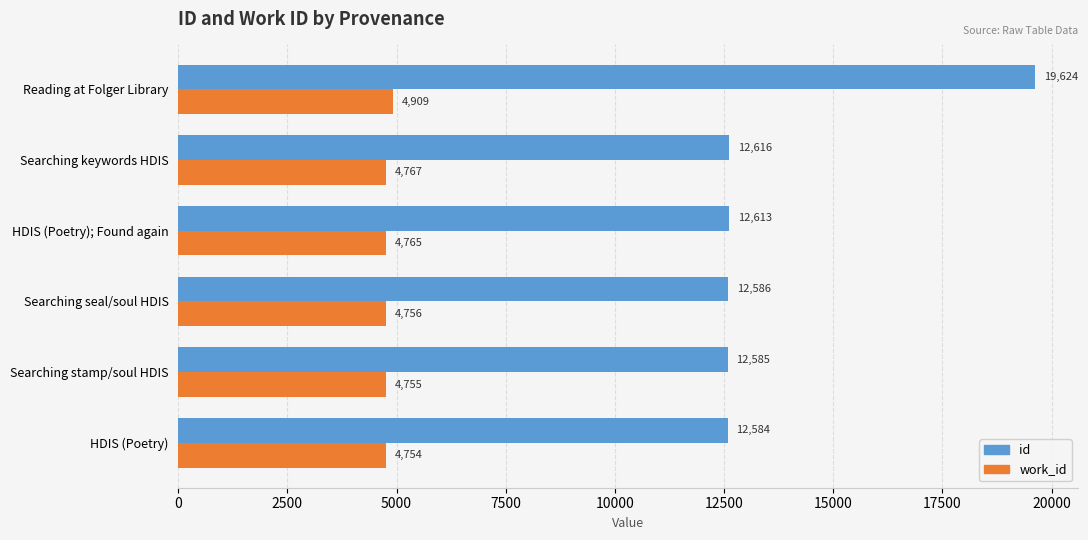

At which category does the chart reach its peak across all series?

Reading at Folger Library